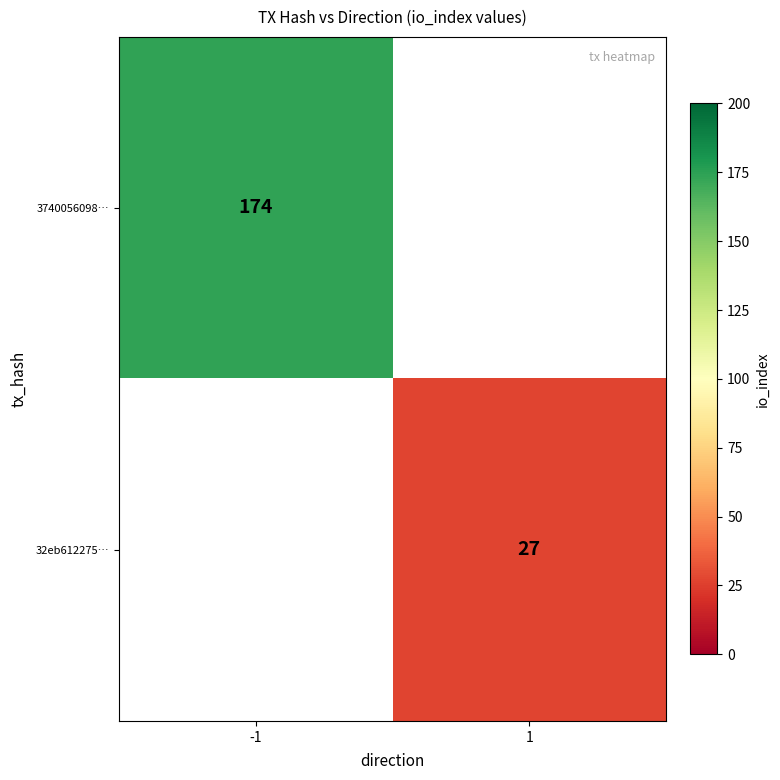

The 32eb612275… series shows 27 at 1. True or false?

True